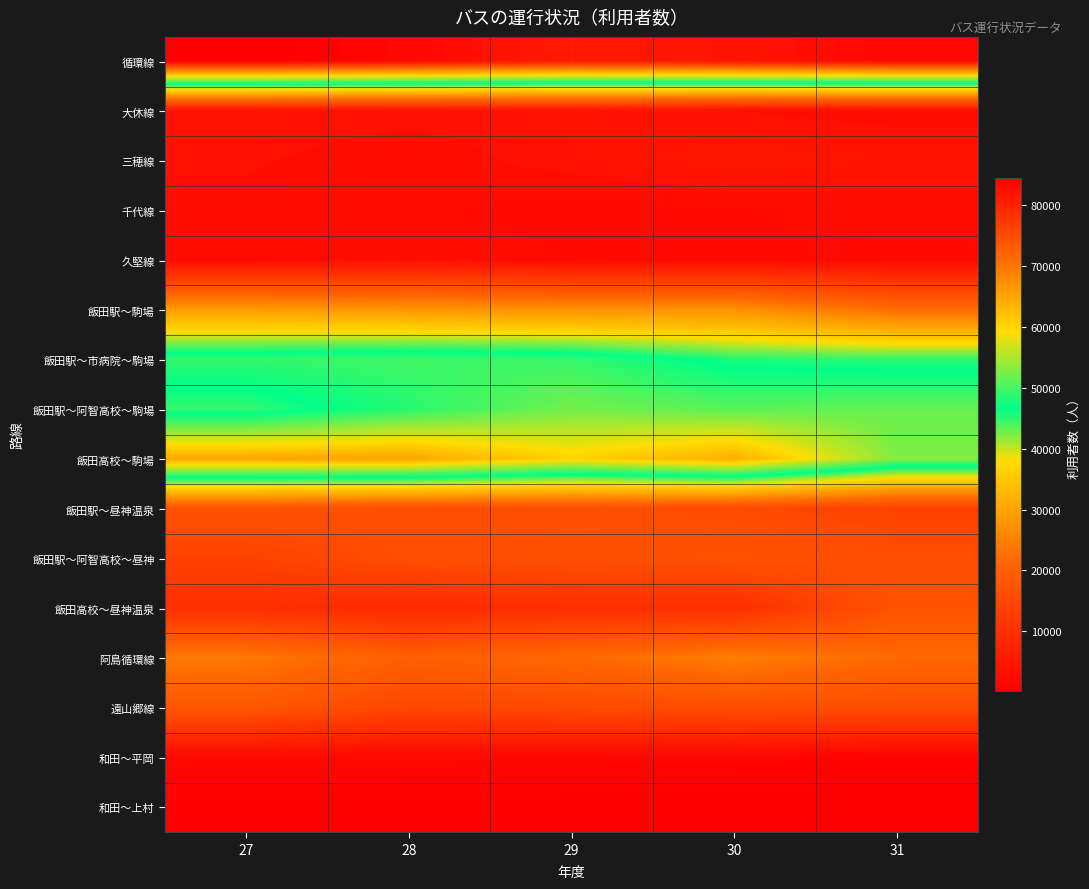

Reading left to right, what are all the values shown in this chart?

循環線: 27=84406	28=83266	29=81102	30=81870	31=83323
大休線: 27=4311	28=3936	29=4255	30=3453	31=2892
三穂線: 27=3631	28=2702	29=4037	30=5112	31=4564
千代線: 27=3109	28=2644	29=1911	30=2439	31=2738
久堅線: 27=2672	28=3466	29=2506	30=2395	31=2325
飯田駅～駒場: 27=29029	28=28159	29=27424	30=27436	31=22325
飯田駅～市病院～駒場: 27=48979	28=49678	29=49075	30=45524	31=44983
飯田駅～阿智高校～駒場: 27=44666	28=48479	29=52216	30=50901	31=51482
飯田高校～駒場: 27=64768	28=64951	29=60102	30=64025	31=52905
飯田駅～昼神温泉: 27=17355	28=16242	29=16508	30=15523	31=13771
飯田駅～阿智高校～昼神: 27=13808	28=16278	29=16799	30=17273	31=16369
飯田高校～昼神温泉: 27=9862	28=8965	29=9874	30=9876	31=17640
阿島循環線: 27=24181	28=19894	29=21453	30=24945	31=21729
遠山郷線: 27=18275	28=14956	29=15626	30=16326	31=16424
和田～平岡: 27=2141	28=1997	29=1761	30=1548	31=716
和田～上村: 27=486	28=349	29=239	30=213	31=176